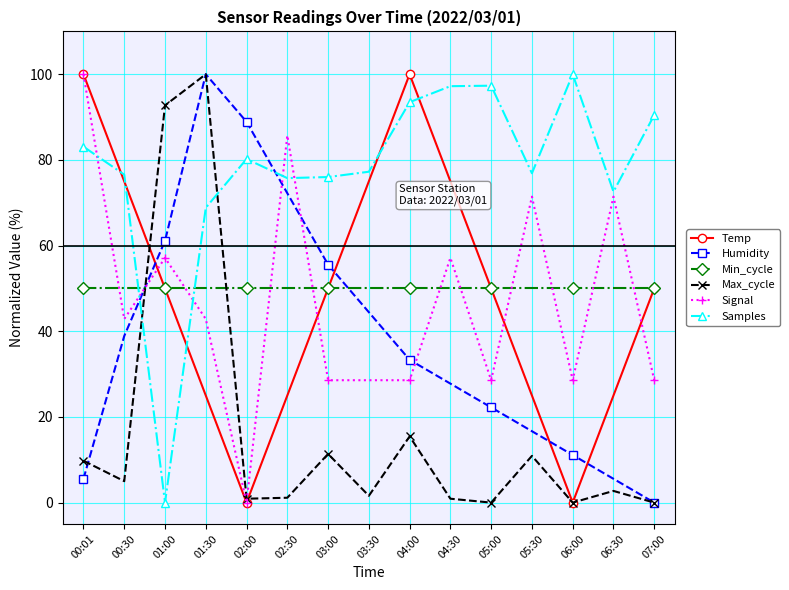

What is the difference between the highest and lowest values at 03:00?

64.6